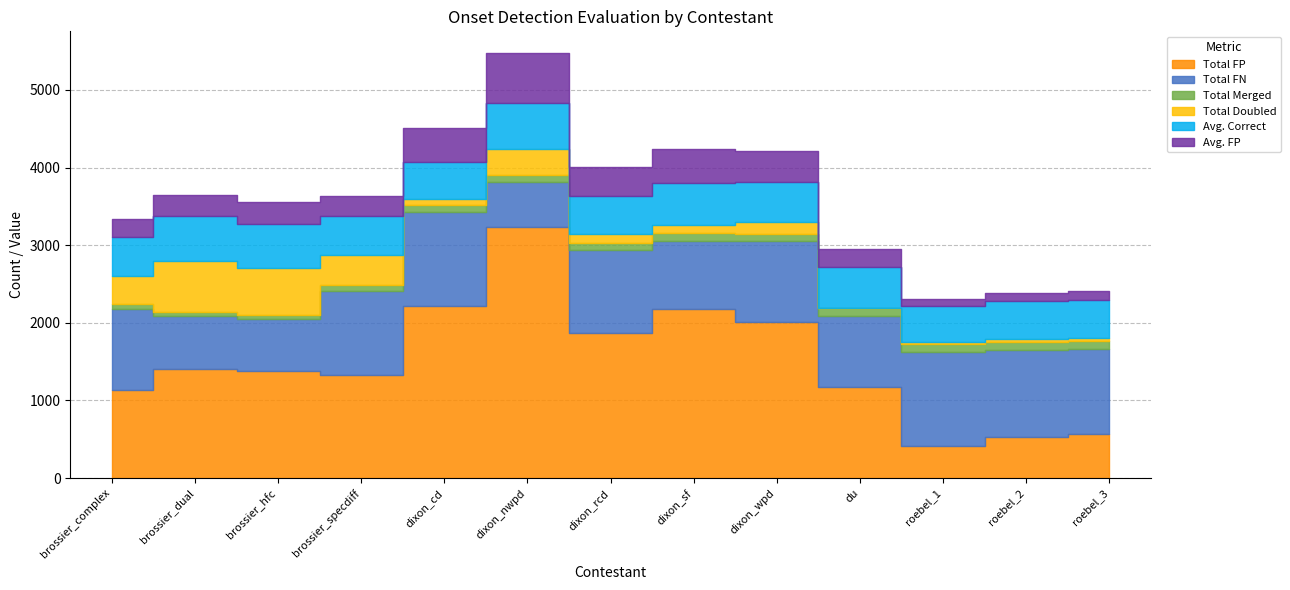

List the labels in order of Total FN value, largest first.

roebel_1, dixon_cd, roebel_2, roebel_3, brossier_specdiff, dixon_rcd, brossier_complex, dixon_wpd, du, dixon_sf, brossier_dual, brossier_hfc, dixon_nwpd